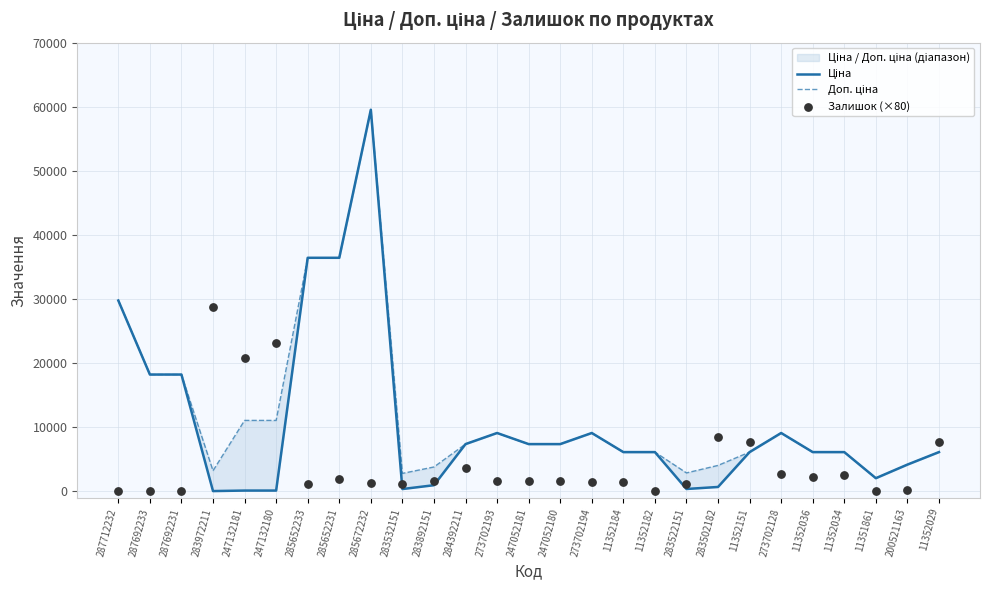

At which category is the sum across all series the highest?

285672232